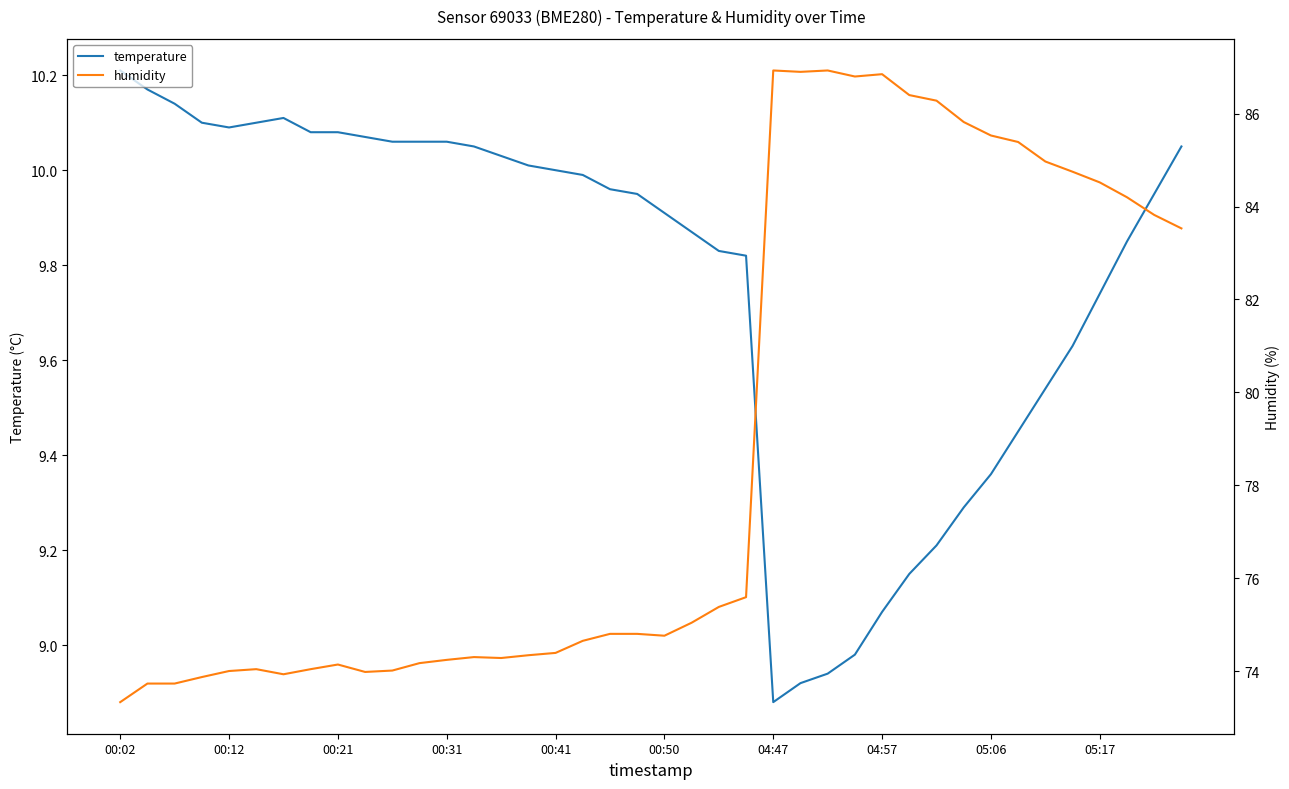

The value of temperature at 04:57 is 5.8. True or false?

False